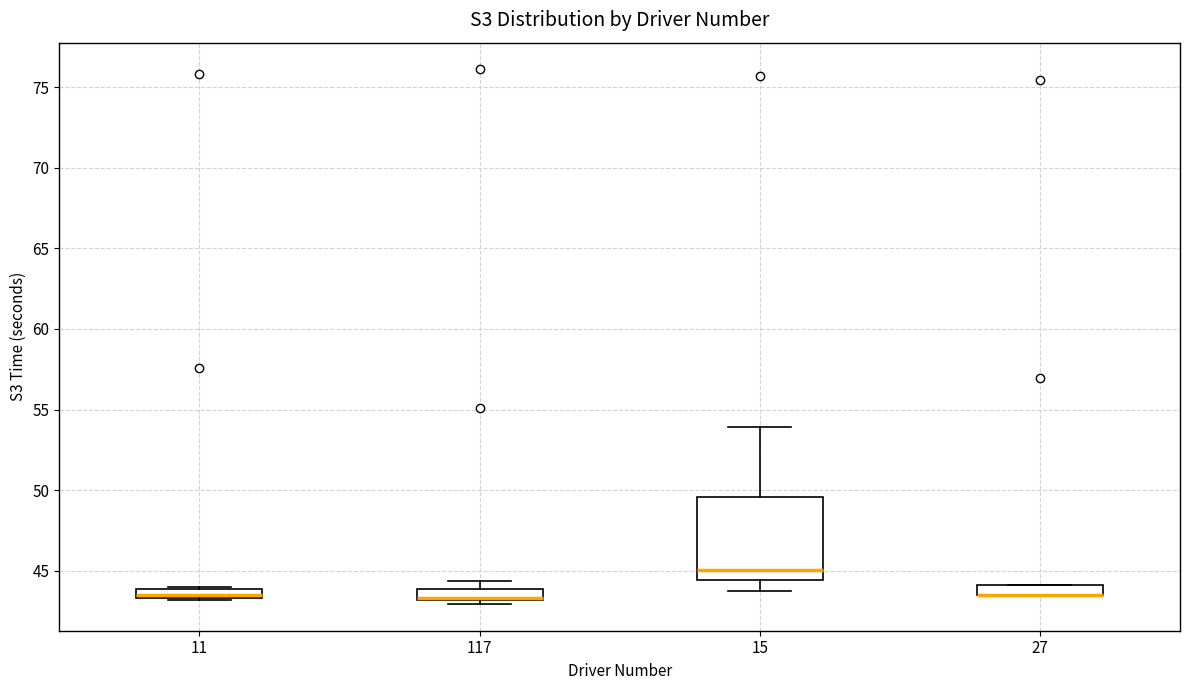

Where is the upper edge of the box at x = 117 on the y-axis? The values are not printed on the chart, so give them approximately, as read against the axis.

44.0